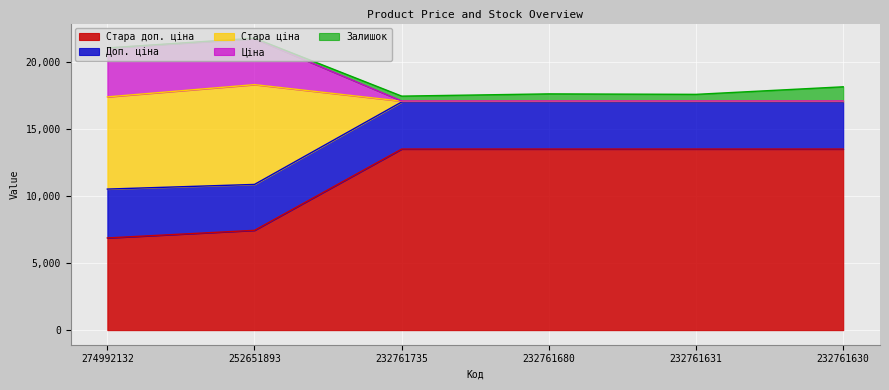

At which label is Стара доп. ціна closest to 10181?

252651893